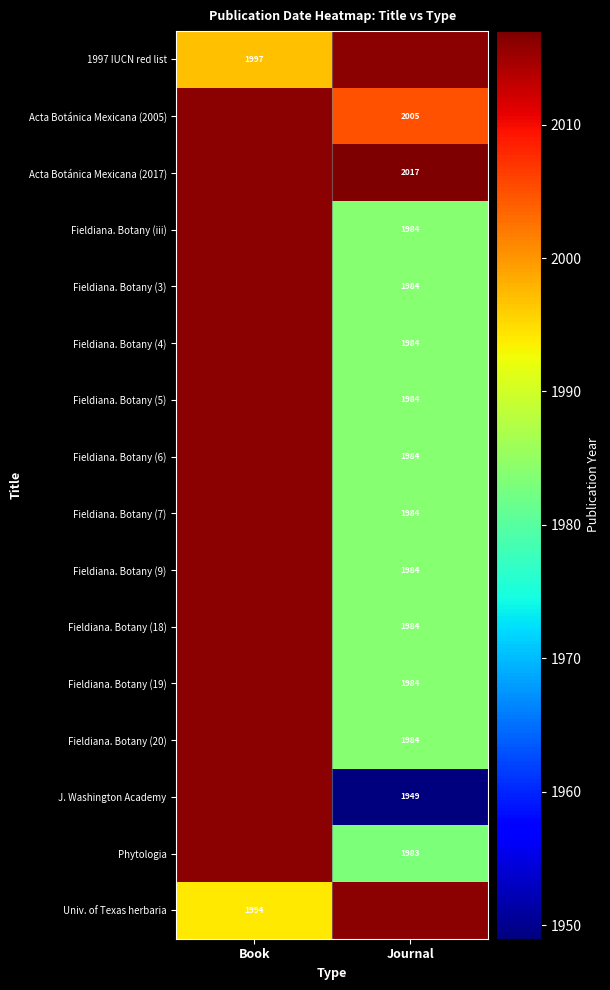

True or false: Fieldiana. Botany (19) has a value of 1984 at Journal.

True